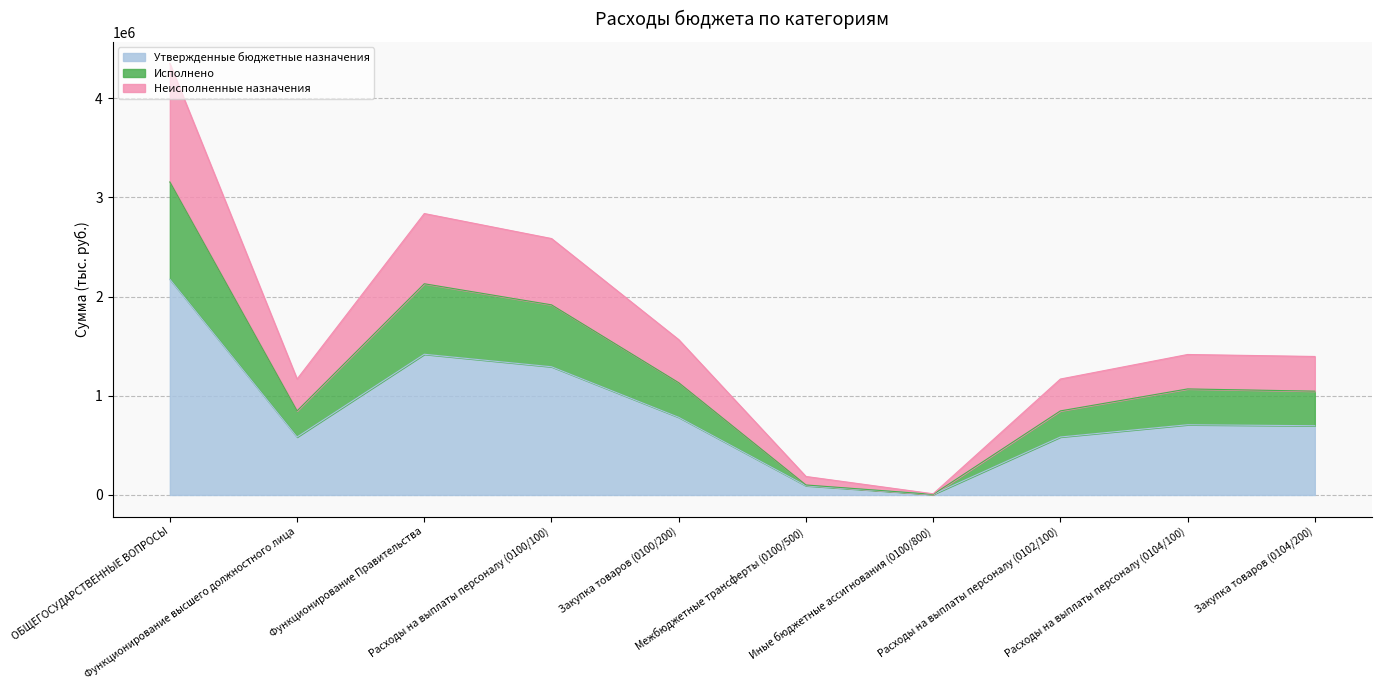

At which label does Утвержденные бюджетные назначения first exceed 1415910?

ОБЩЕГОСУДАРСТВЕННЫЕ ВОПРОСЫ